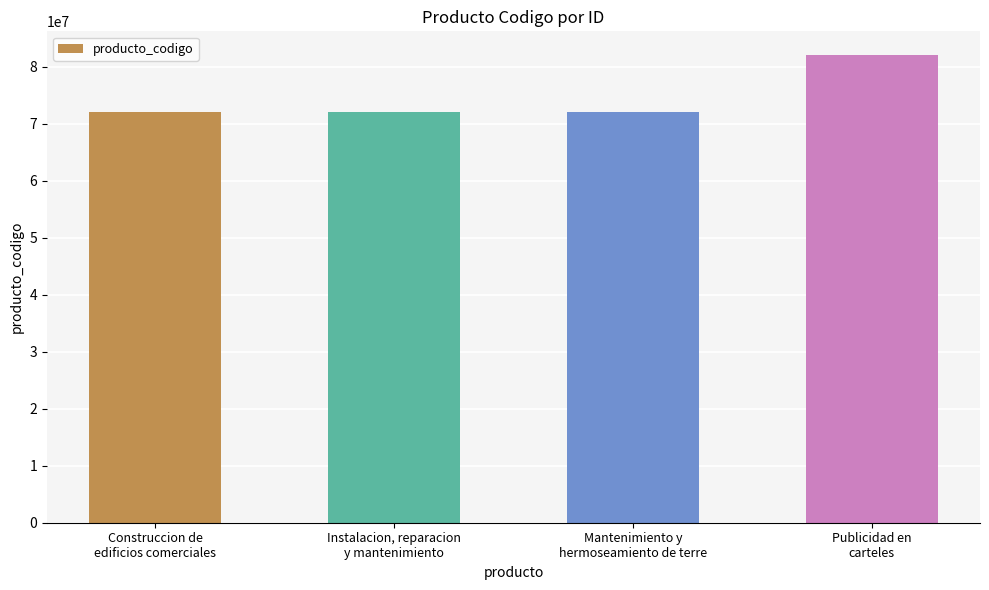

The value at Mantenimiento y
hermoseamiento de terre is 72102905. True or false?

True